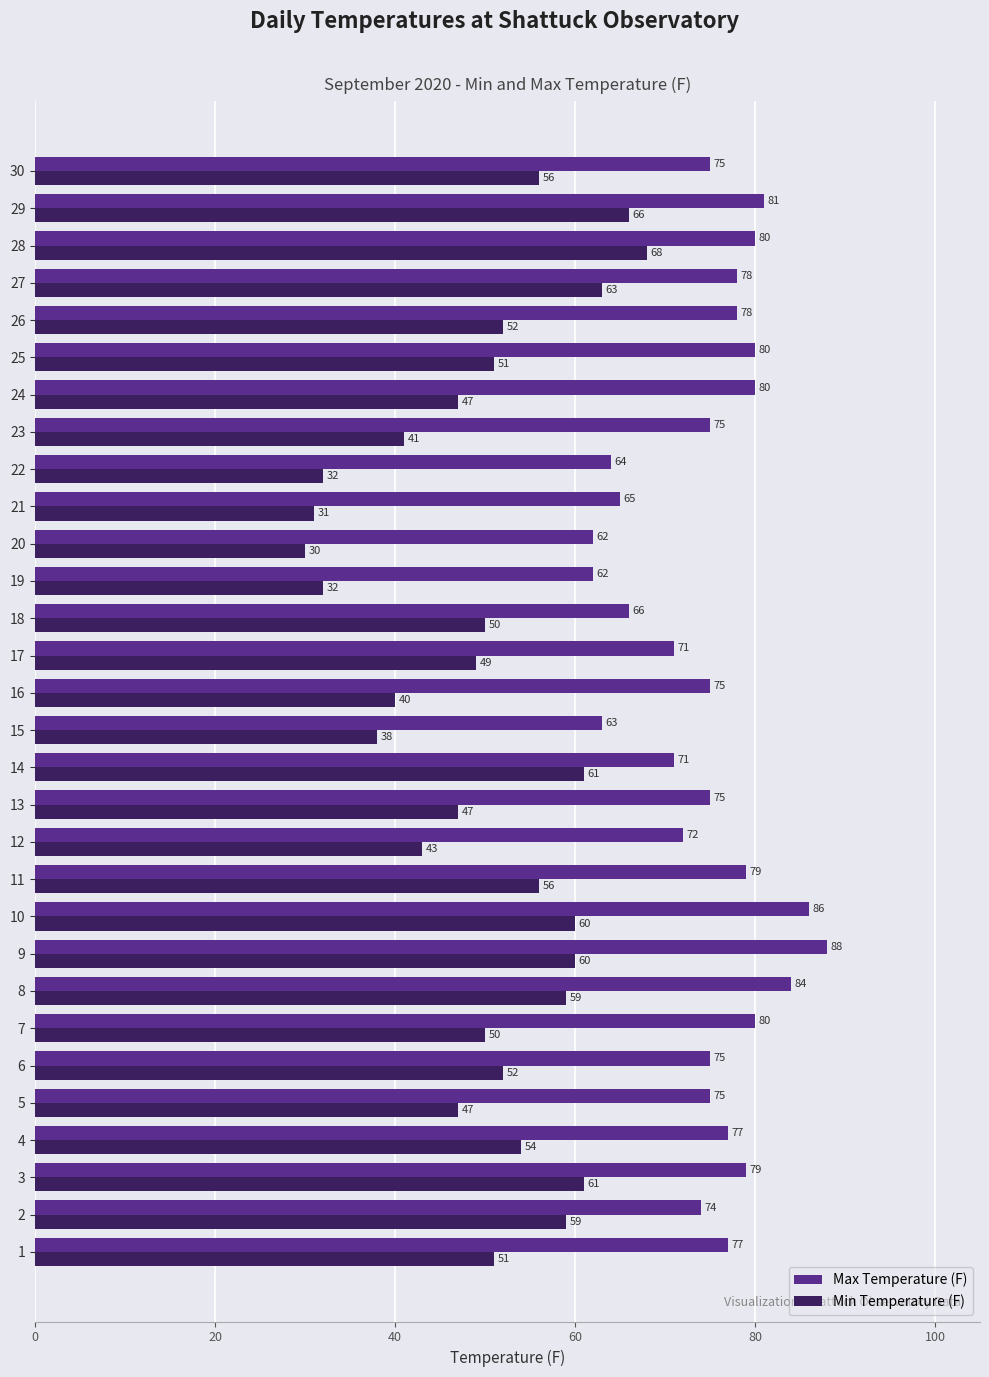

True or false: Min Temperature (F) has a value of 60 at 9.

True